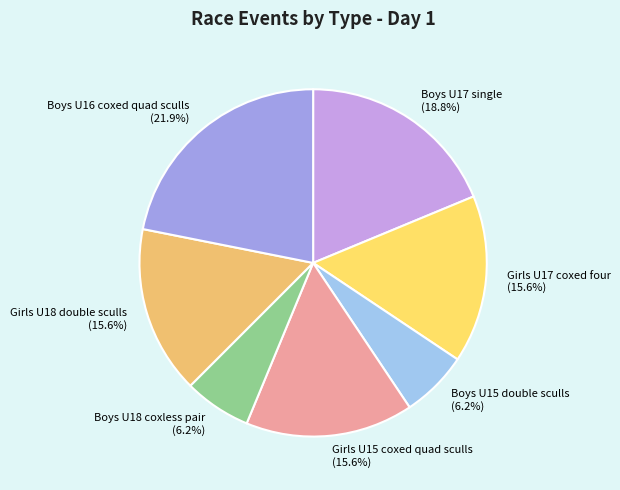

Approximately how many times larger is the value at Girls U17 coxed four compared to Boys U16 coxed quad sculls?

0.7